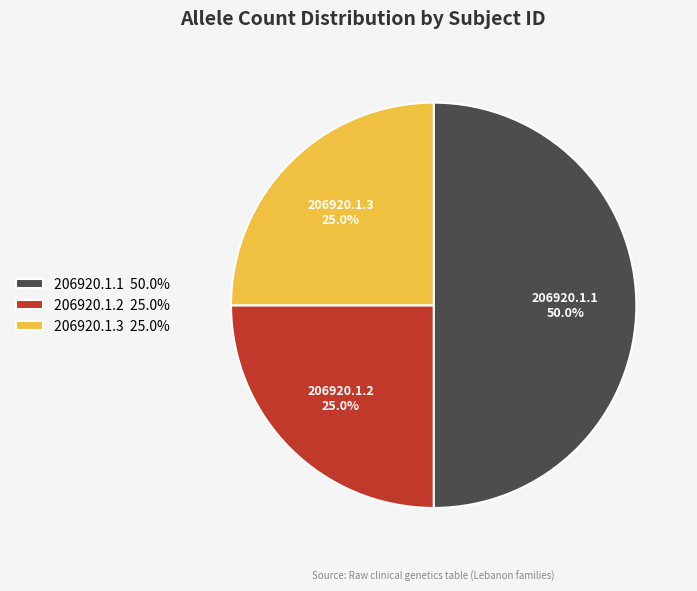

To the nearest percent, what is the difference between the 206920.1.3 and 206920.1.1 slice percentages?

25%